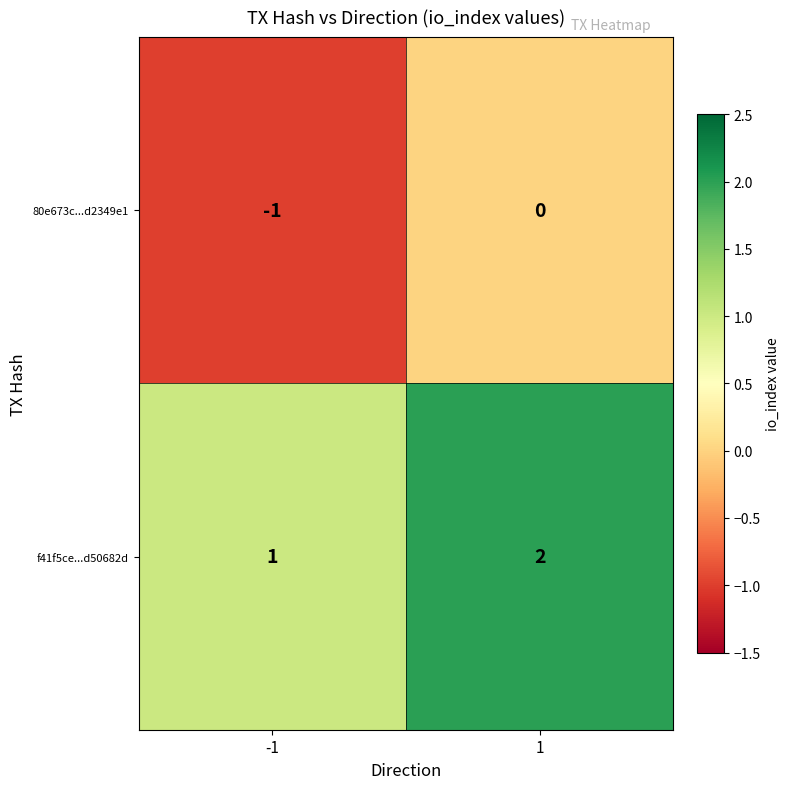

The value of 80e673c...d2349e1 at 1 is 0. True or false?

True